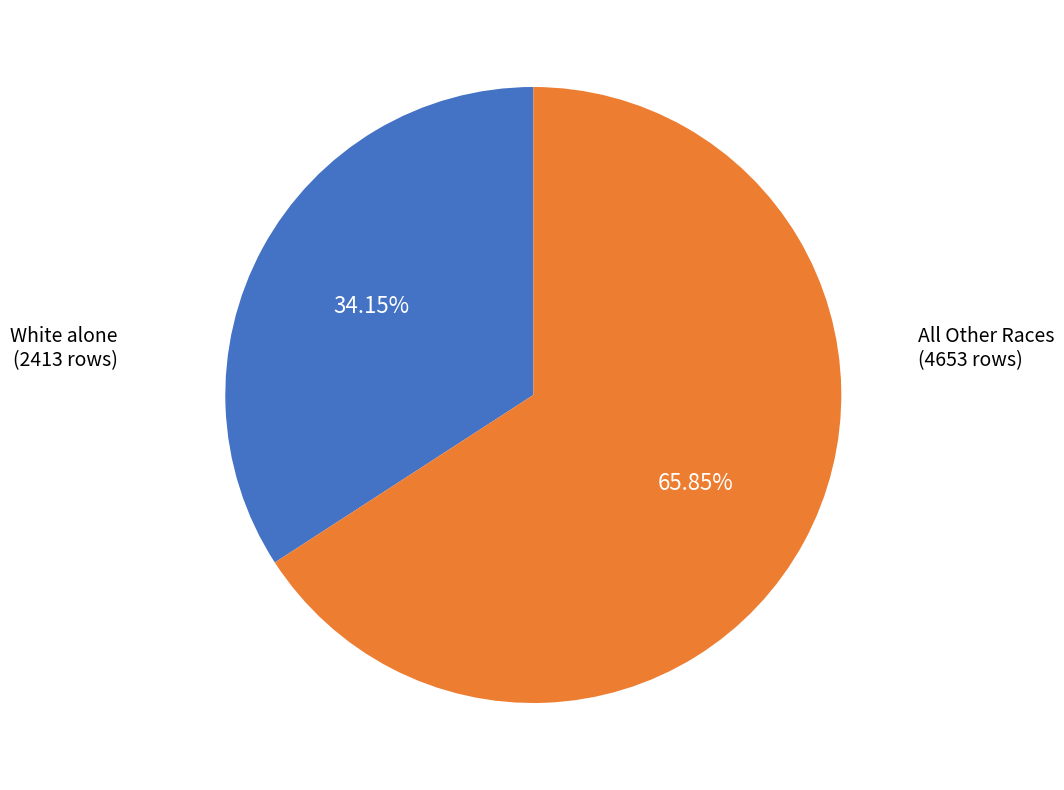

Does any single category account for the majority?

Yes